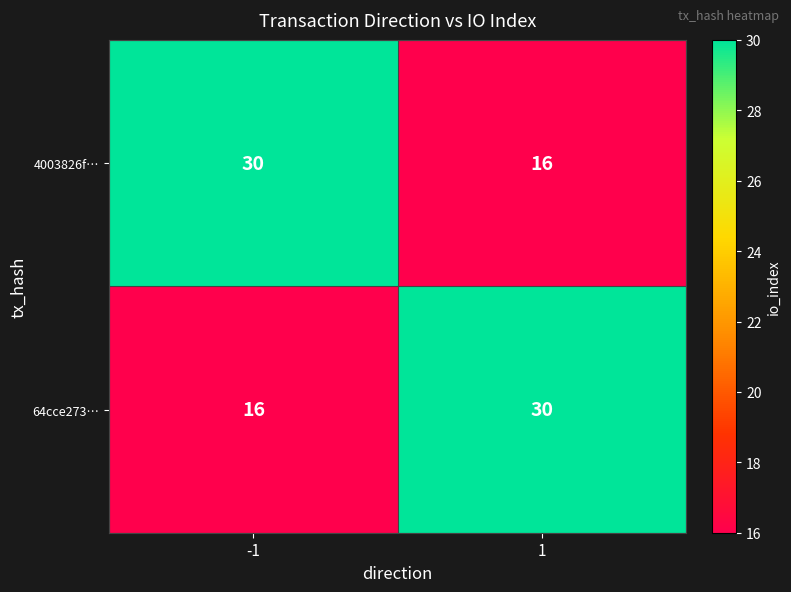

Reading left to right, extract all data points from this chart.

4003826f…: -1=30	1=16
64cce273…: -1=16	1=30